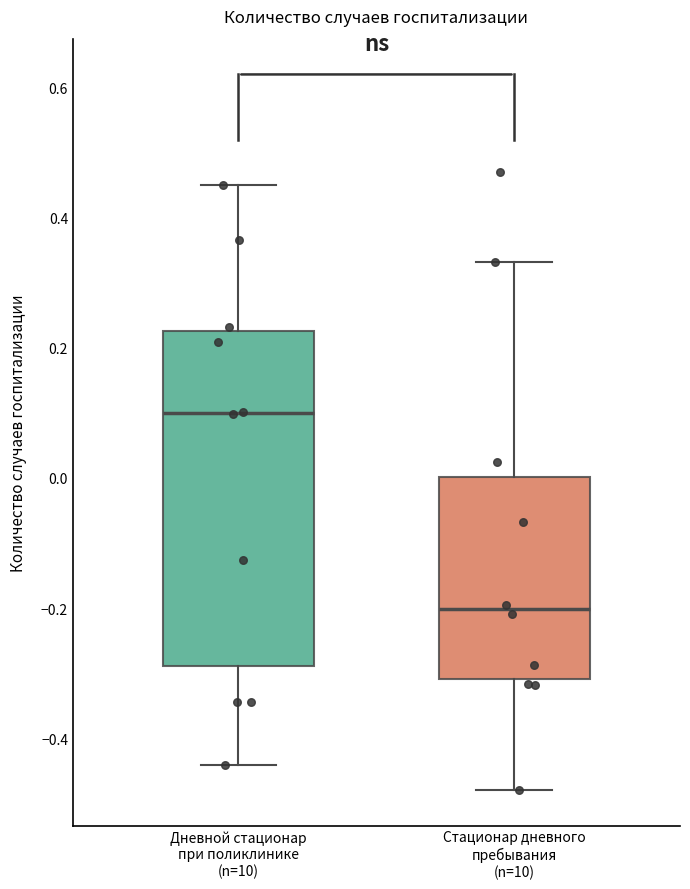

Reading left to right, transcribe this box plot: for each box, give where its median line is, the range the box spans, and where its two whiskers end, as read against the y-axis. The values are not printed on the chart, so give them approximately, as read against the axis.

Дневной стационар при поликлинике (n=10): median 0.10, box -0.28 to 0.22, whiskers -0.44 to 0.46
Стационар дневного пребывания (n=10): median -0.20, box -0.30 to 0.00, whiskers -0.48 to 0.34